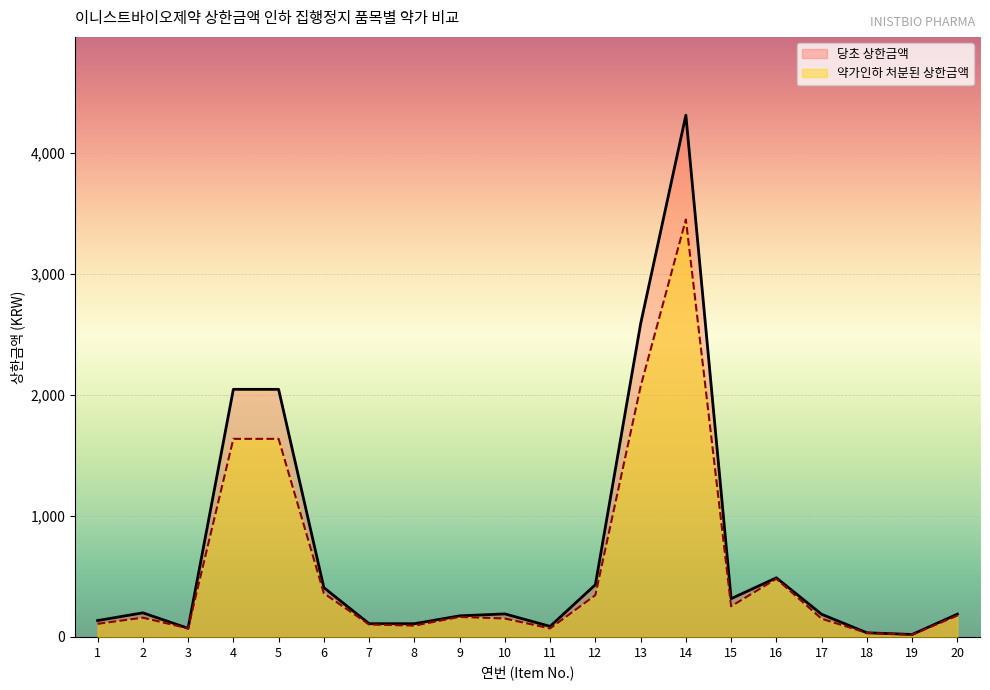

List the series in order of their overall mean, highest first.

당초 상한금액, 약가인하 처분된 상한금액